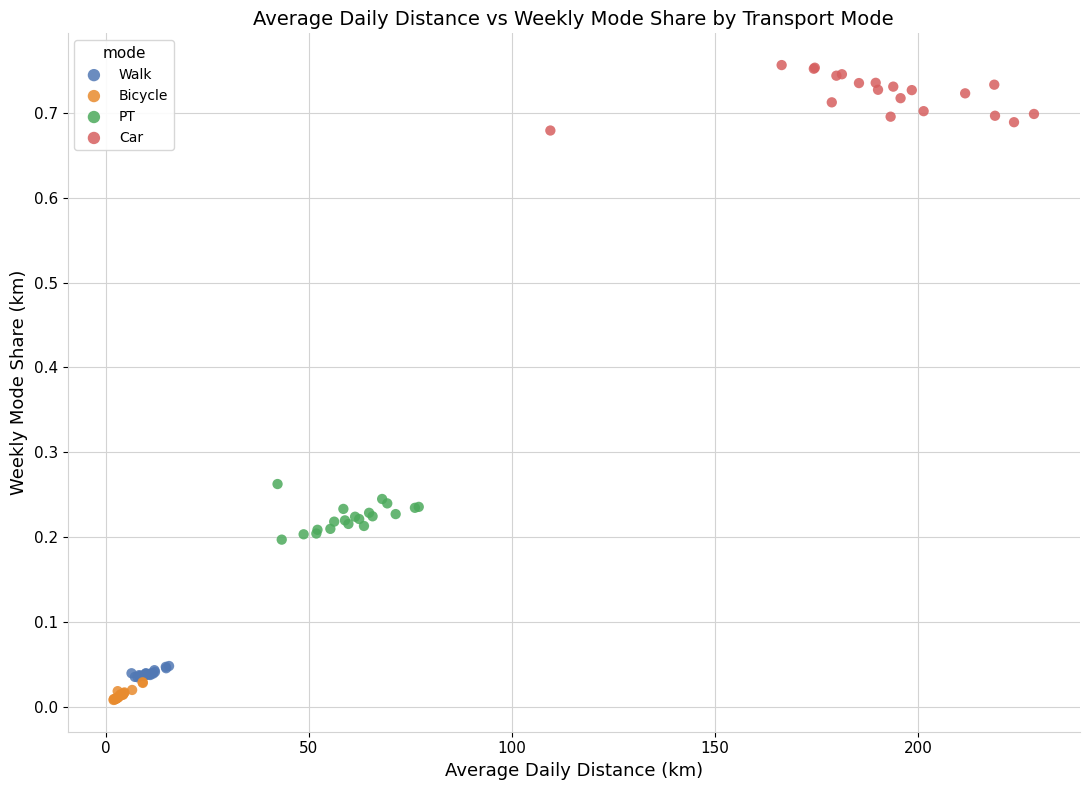

Which series contains the lowest Y value?

Bicycle